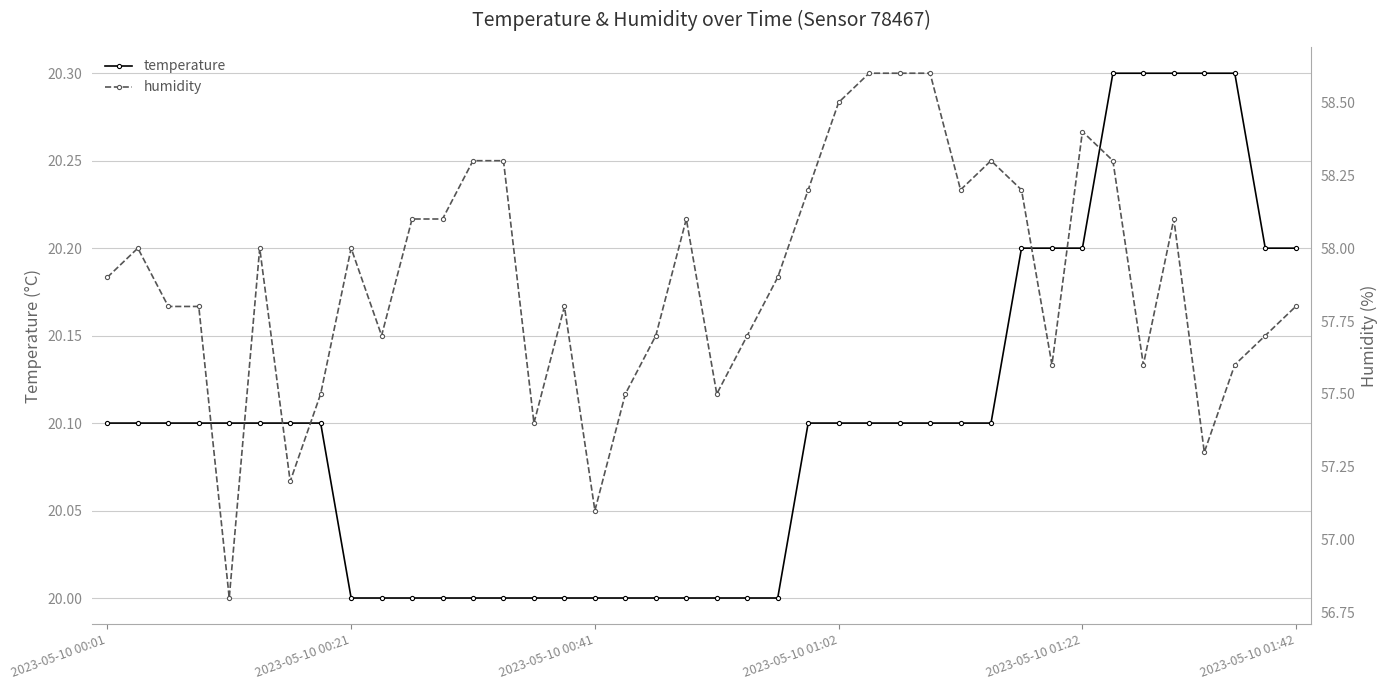

Rank the series by their maximum value, from highest to lowest.

humidity, temperature